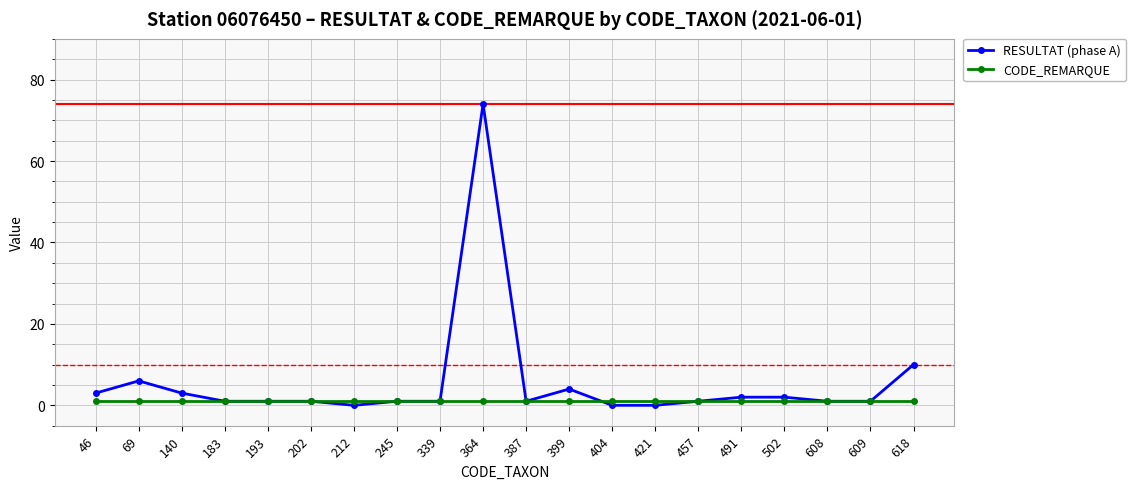

Where is RESULTAT (phase A) nearest to the value 37?

618